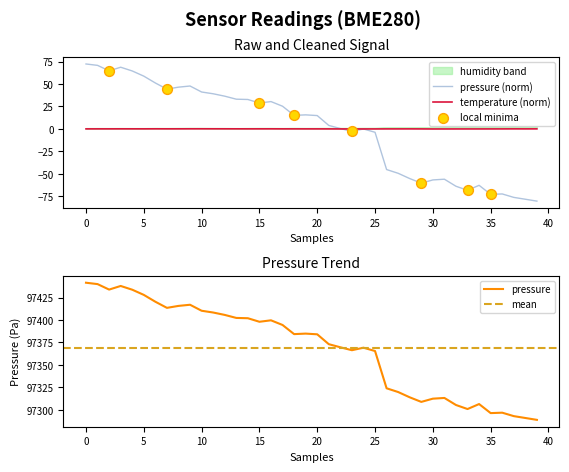

At how many categories does at least one series exceed -3?

40